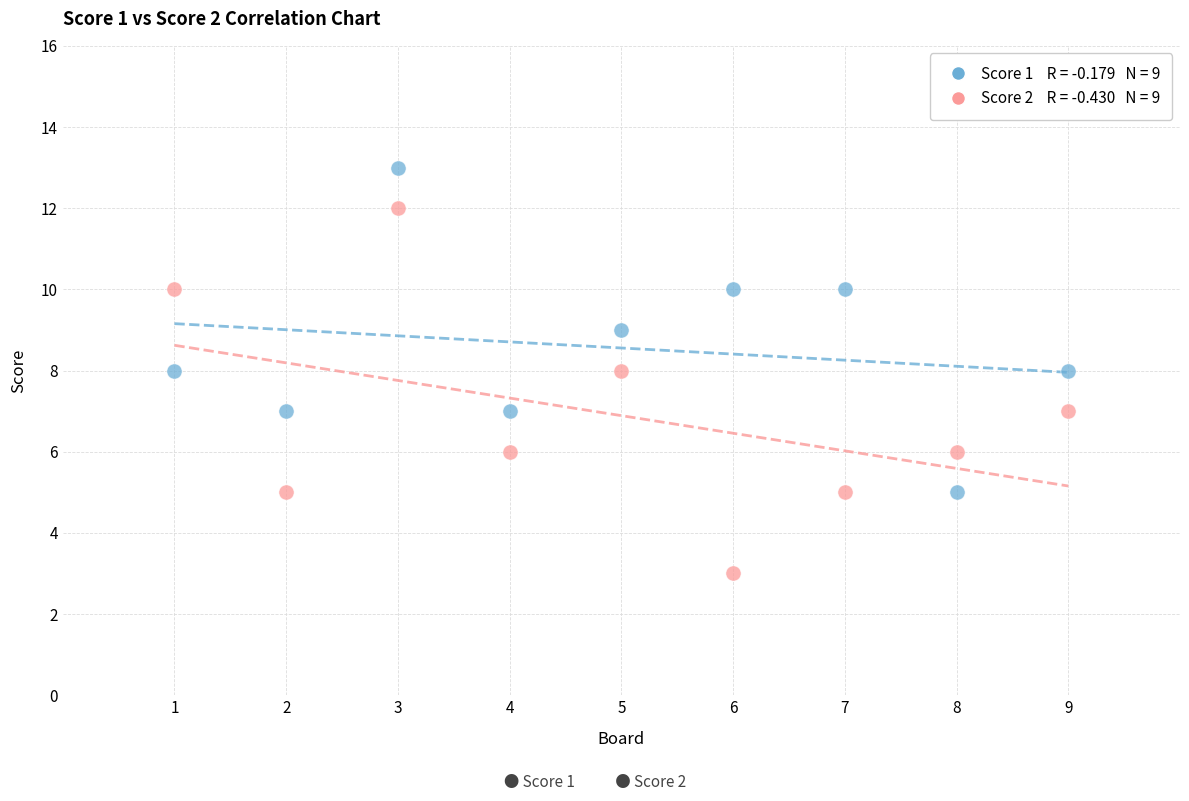

Across all data points, what is the range of Y values (max minus min)?

10